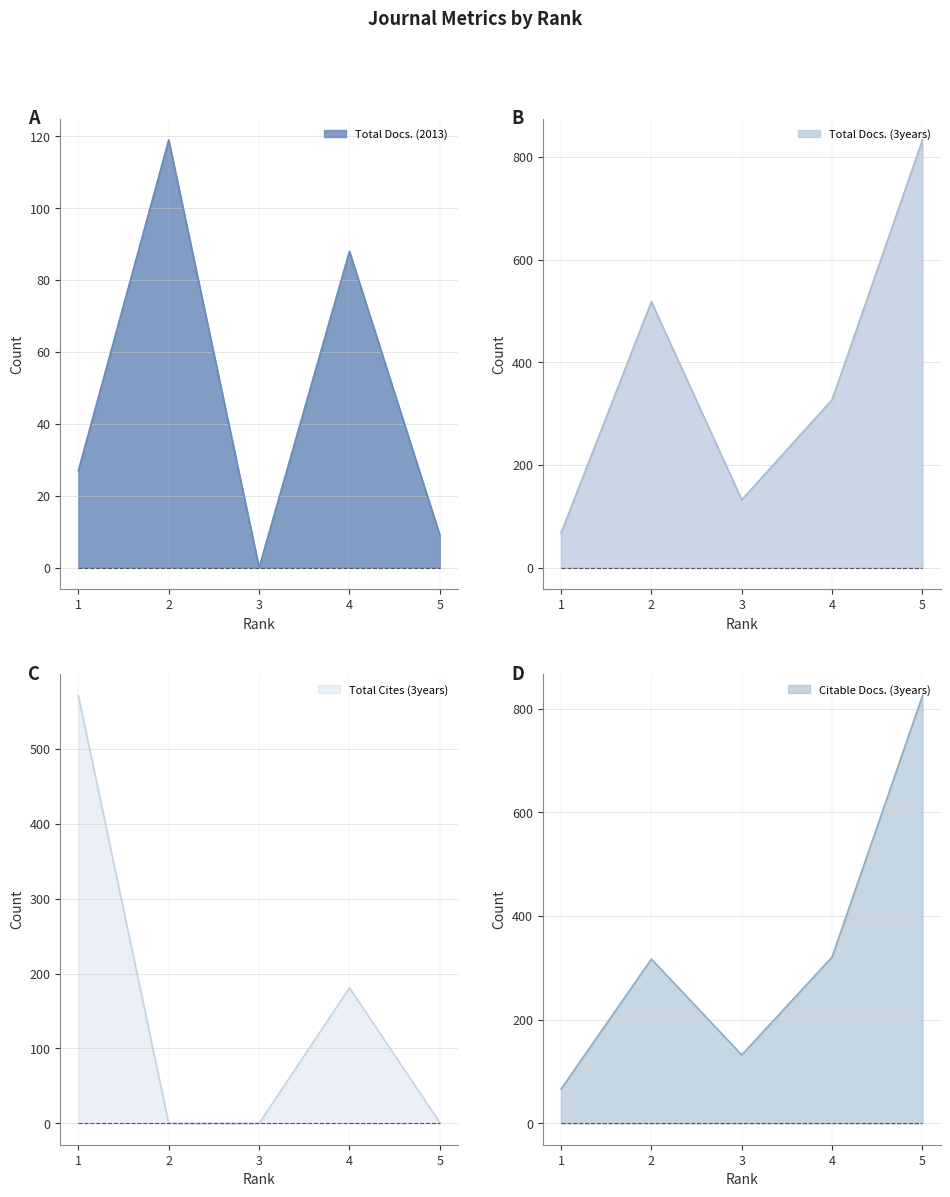

What is the difference between the maximum and minimum values in the Total Docs. (2013) series?

119